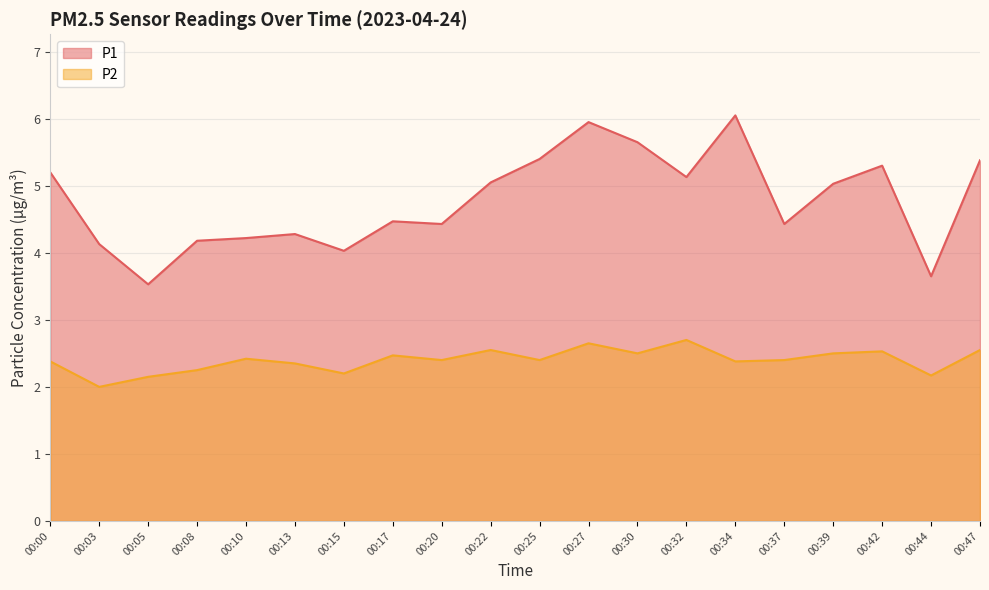

Which series changed the most between 00:37 and 00:44?

P1